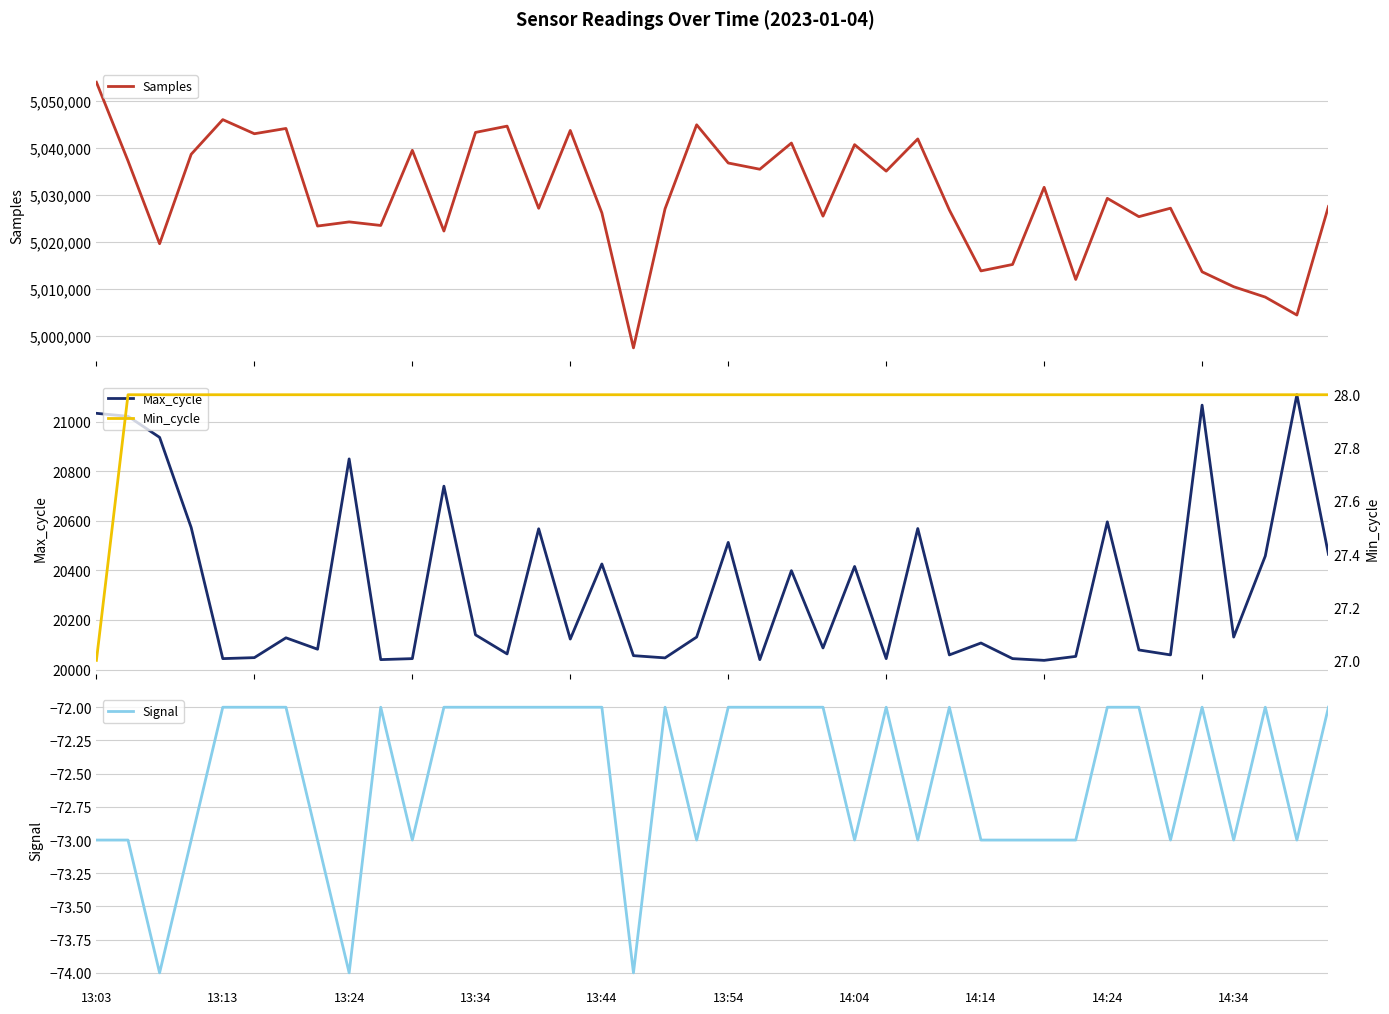

True or false: Min_cycle has a value of 9 at 39.

False